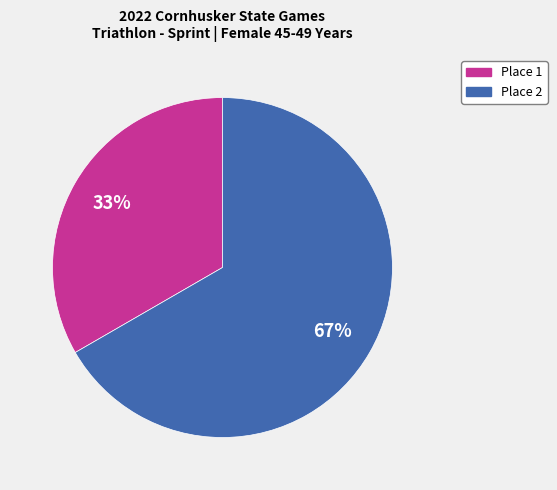

To the nearest percent, what is the average slice percentage?

50%